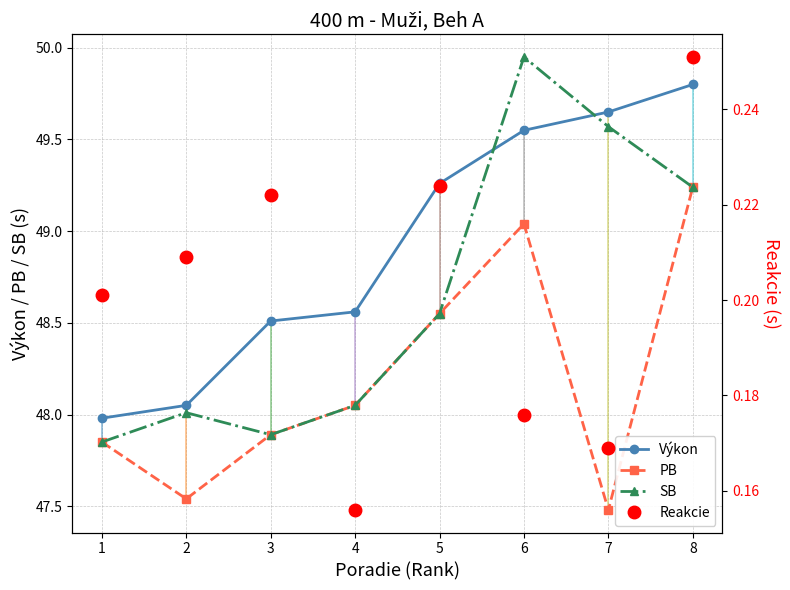

True or false: PB and Výkon cross at least once.

False